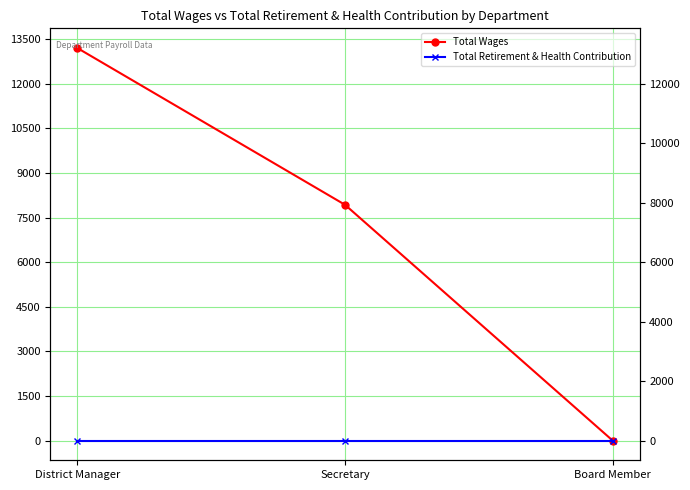

Reading left to right, extract all data points from this chart.

Total Wages: District Manager=13200	Secretary=7929	Board Member=0
Total Retirement & Health Contribution: District Manager=0	Secretary=0	Board Member=0